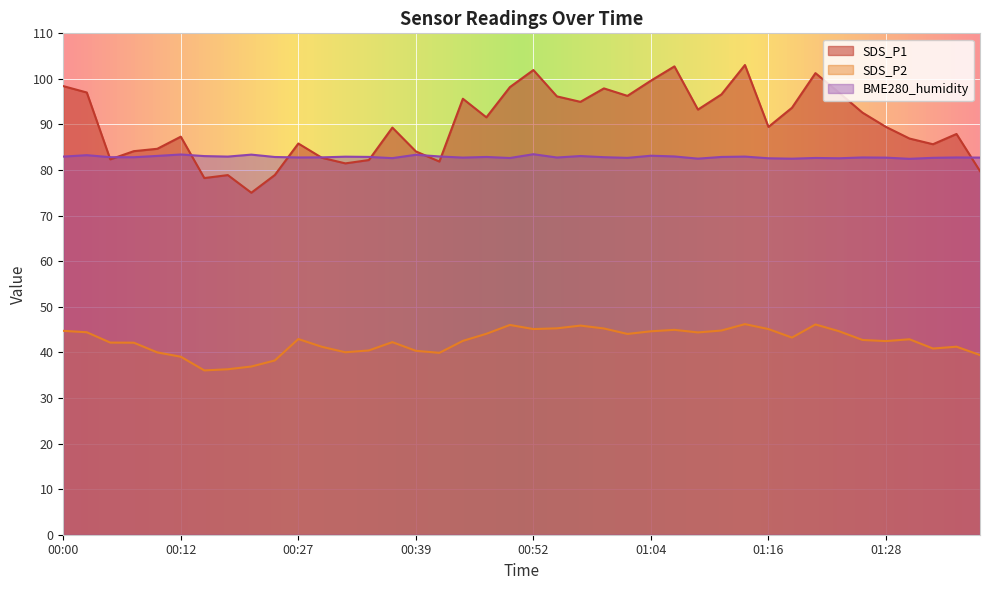

What is the difference between the maximum and second lowest values in the BME280_humidity series?

1.0